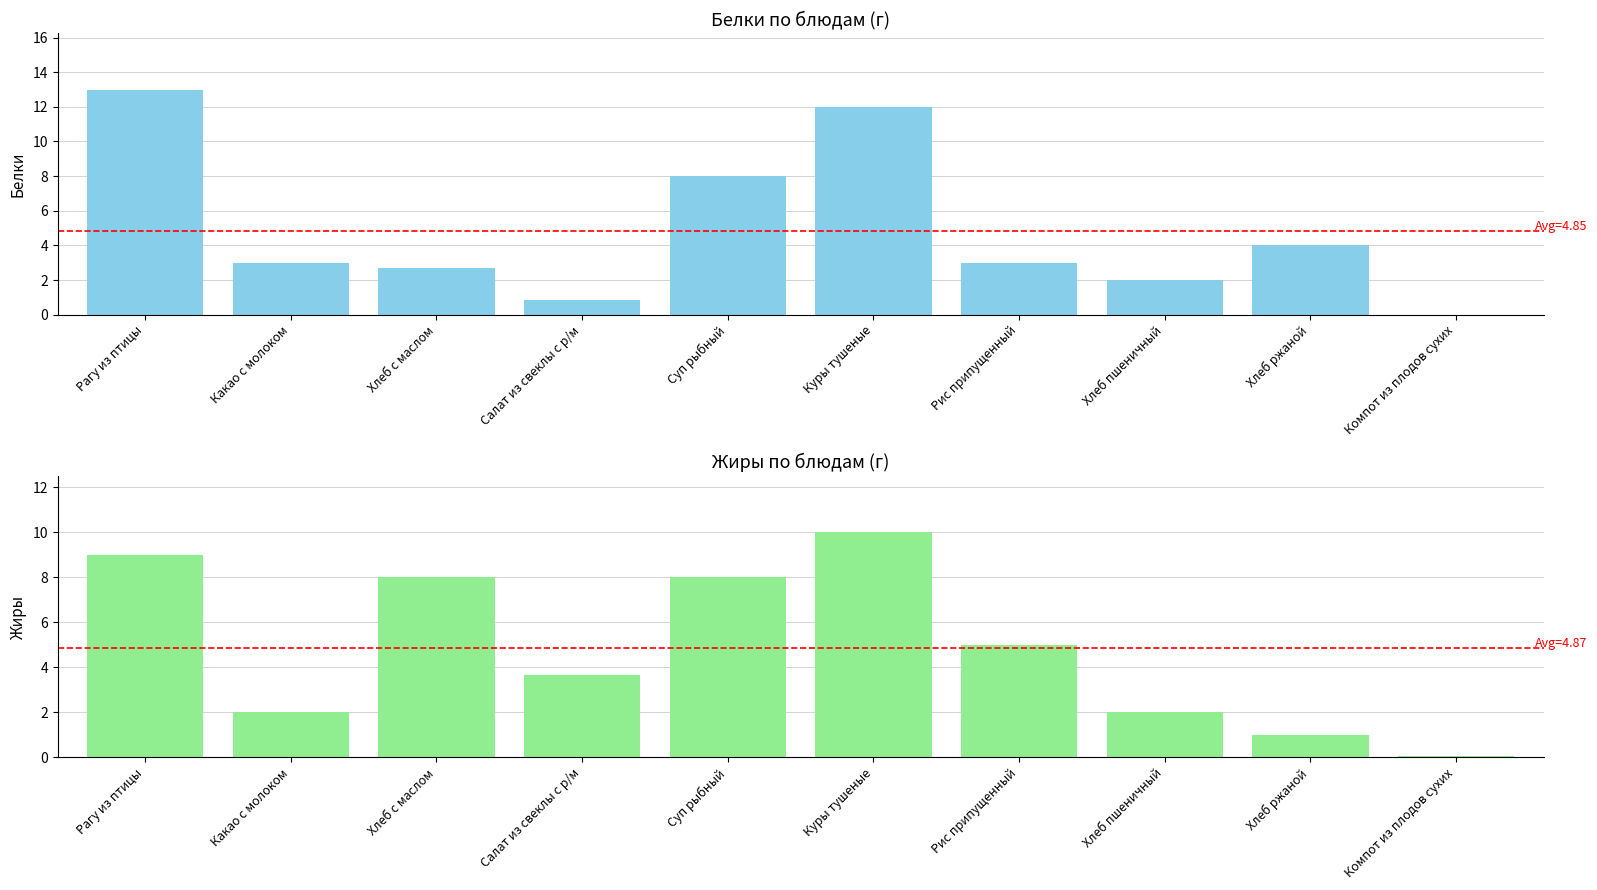

The Белки series shows 2.7 at Хлеб с маслом. True or false?

True